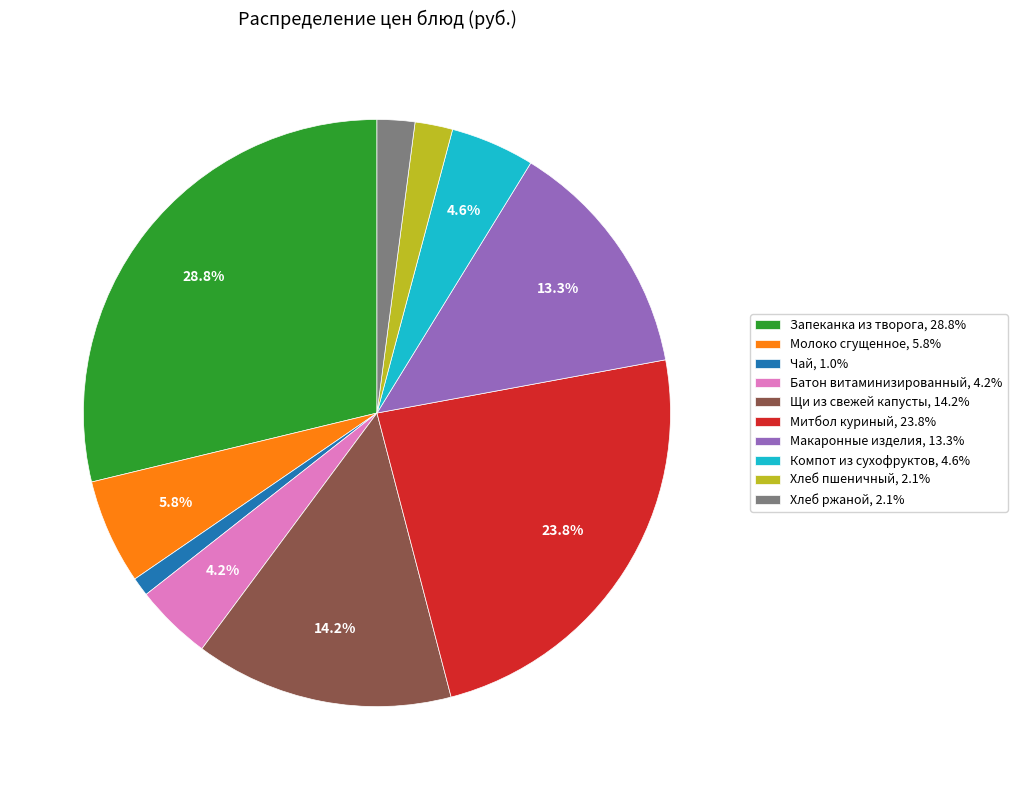

Does Макаронные изделия represent more than half of the total?

No